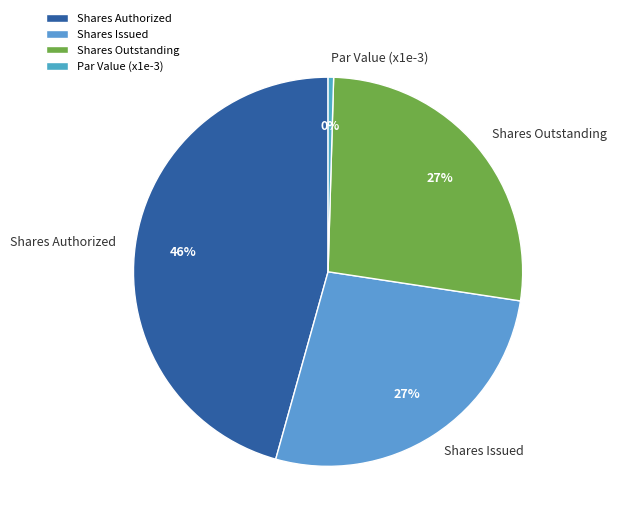

Which category has the biggest portion of the pie?

Shares Authorized